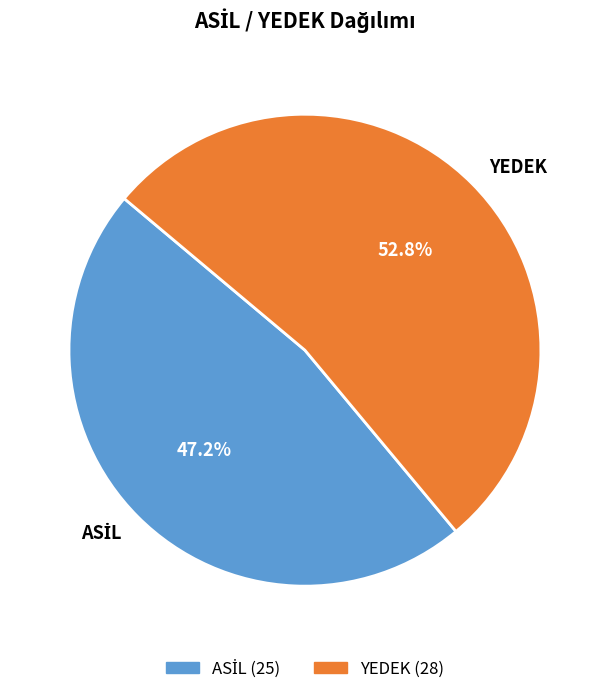

How much of the chart is everything except YEDEK?

47.2%